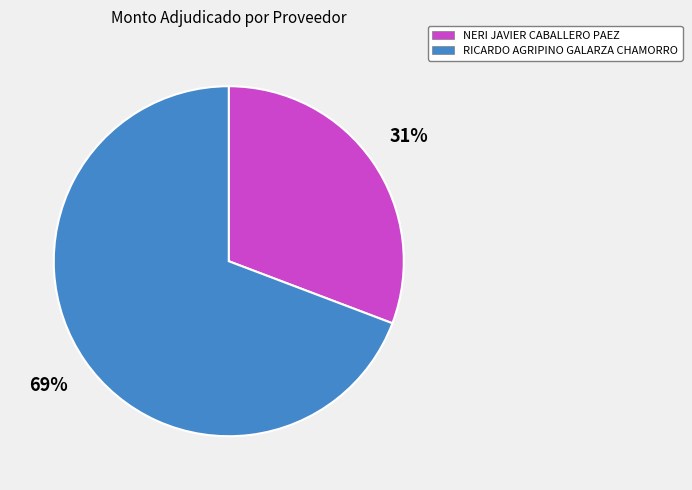

Does NERI JAVIER CABALLERO PAEZ represent more than half of the total?

No